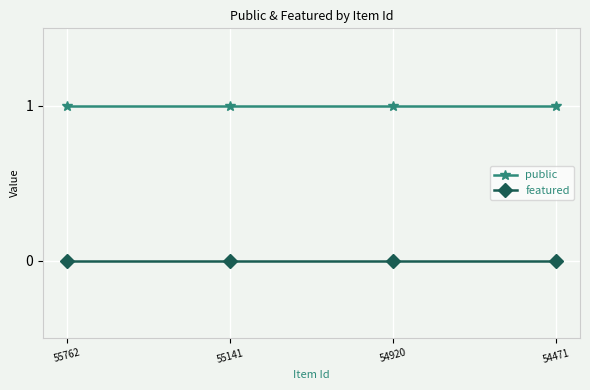

List the series in order of their overall mean, lowest first.

featured, public